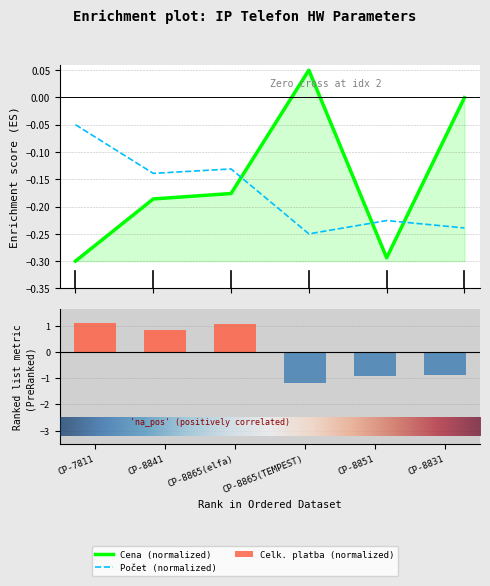

What is the difference between the maximum and minimum values in the Počet series?

0.2